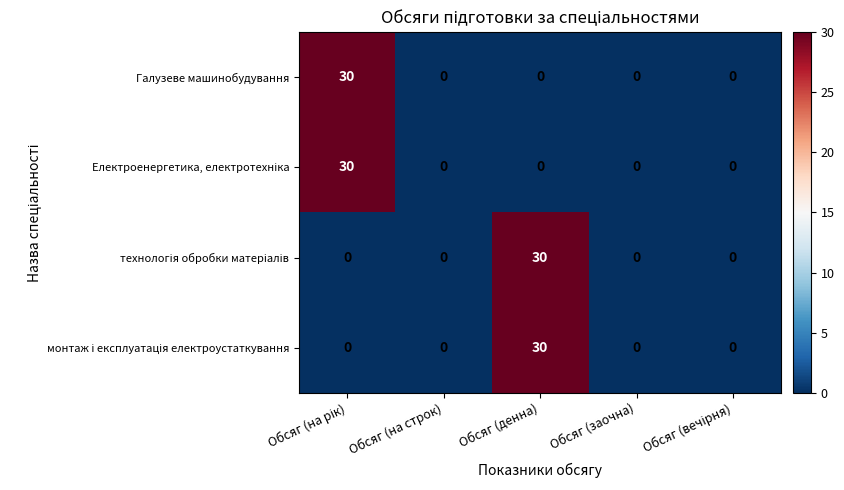

What is the difference between the maximum and minimum values in the Галузеве машинобудування series?

30